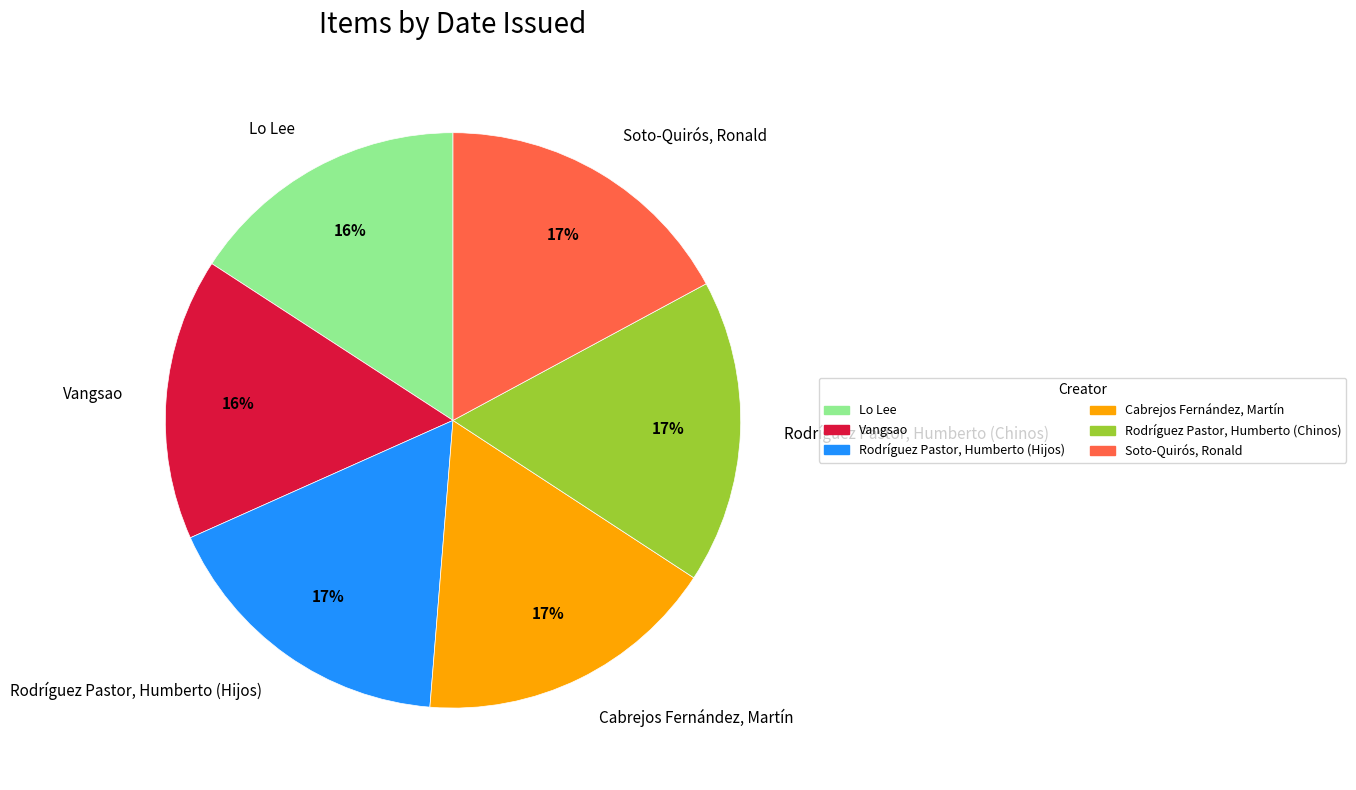

Approximately how many times larger is the value at Cabrejos Fernández, Martín compared to Rodríguez Pastor, Humberto (Hijos)?

1.0